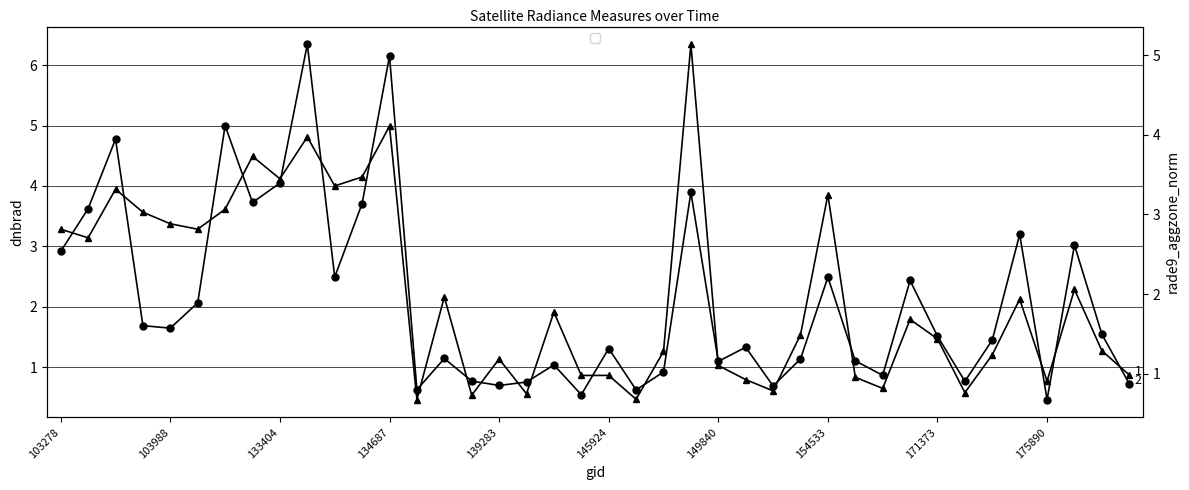

What is the minimum value for dnbrad?

0.5